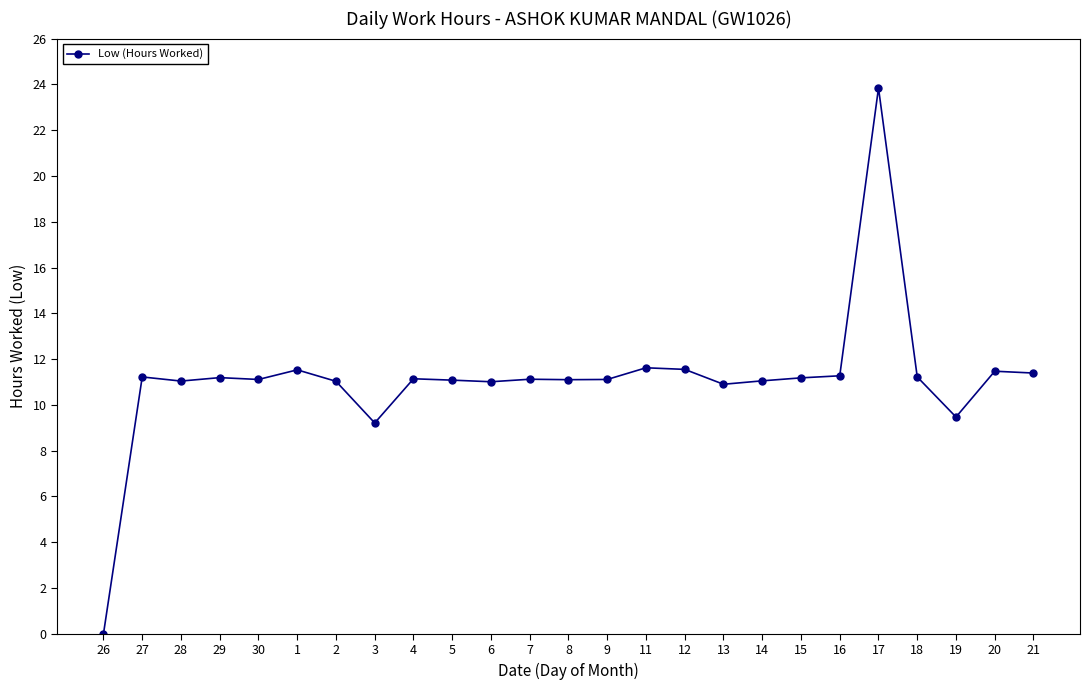

What is the average value?

11.1